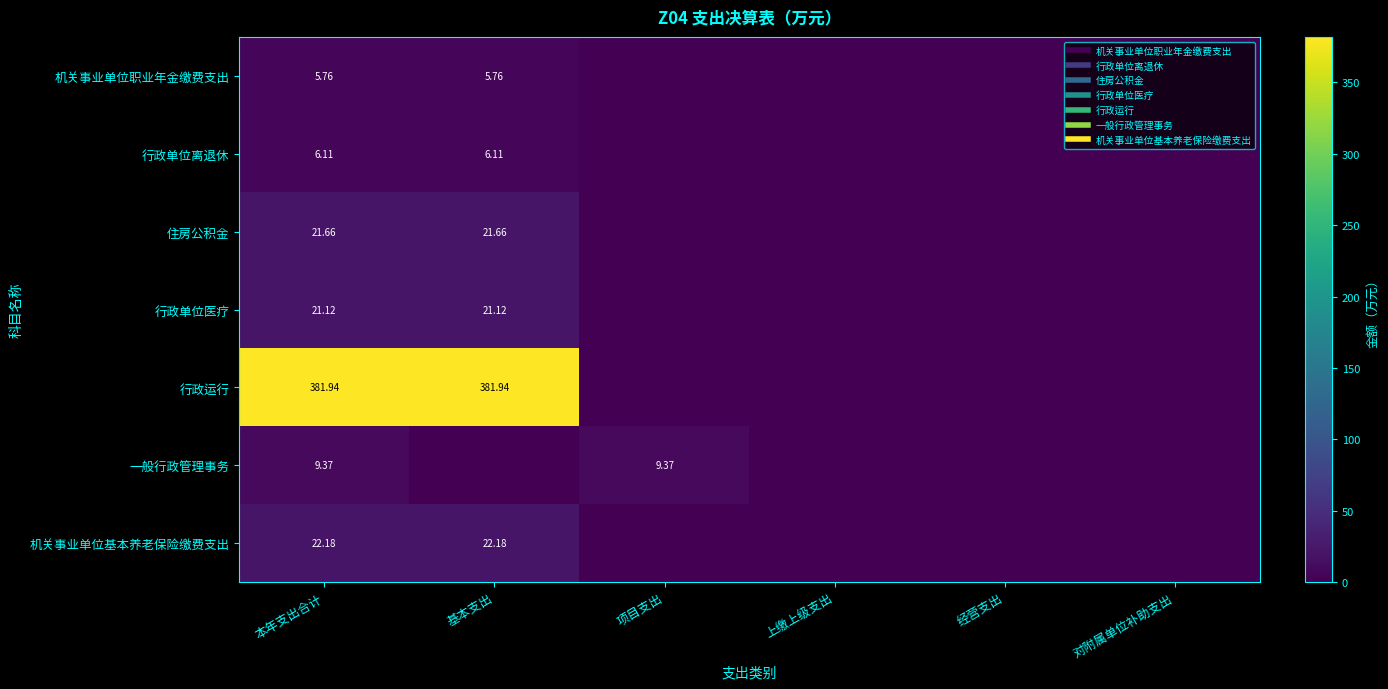

Which category has the lowest value in the 机关事业单位基本养老保险缴费支出 series?

项目支出